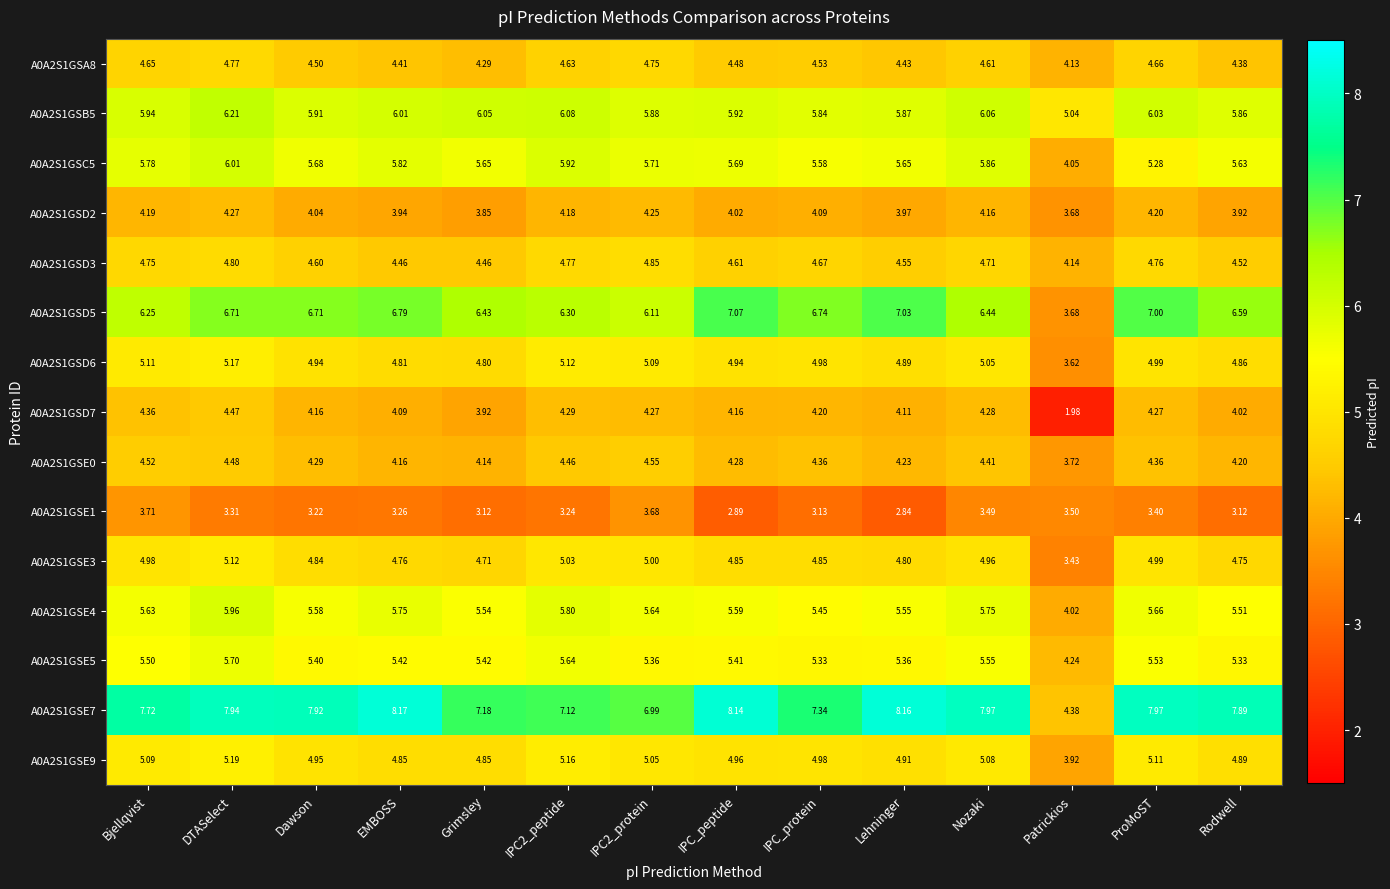

Where is A0A2S1GSD2 nearest to the value 3?

Patrickios